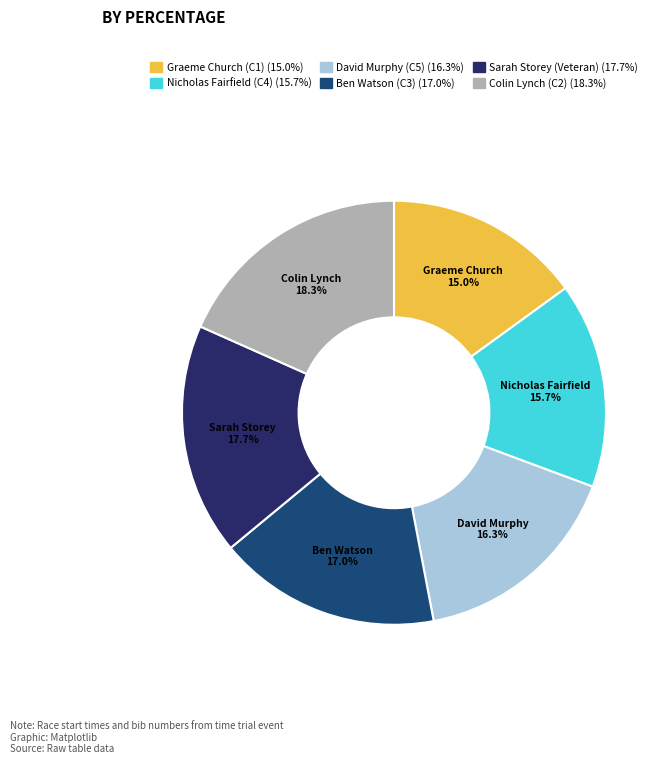

Does David Murphy (C5) account for over 50% of the chart?

No